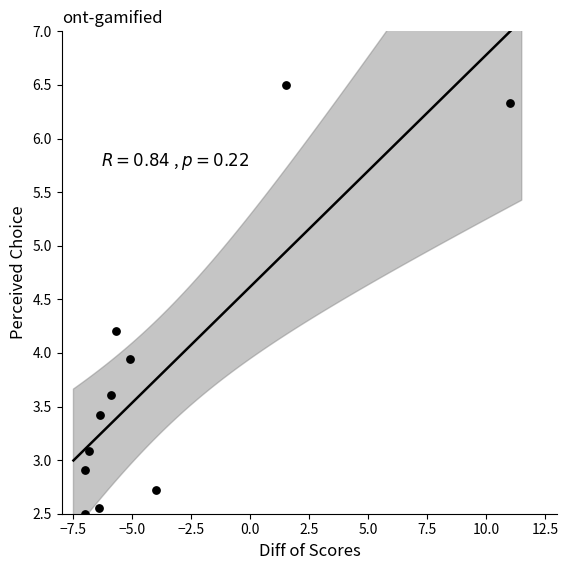

What Y value in the scatter plot is closest to 4?

3.9